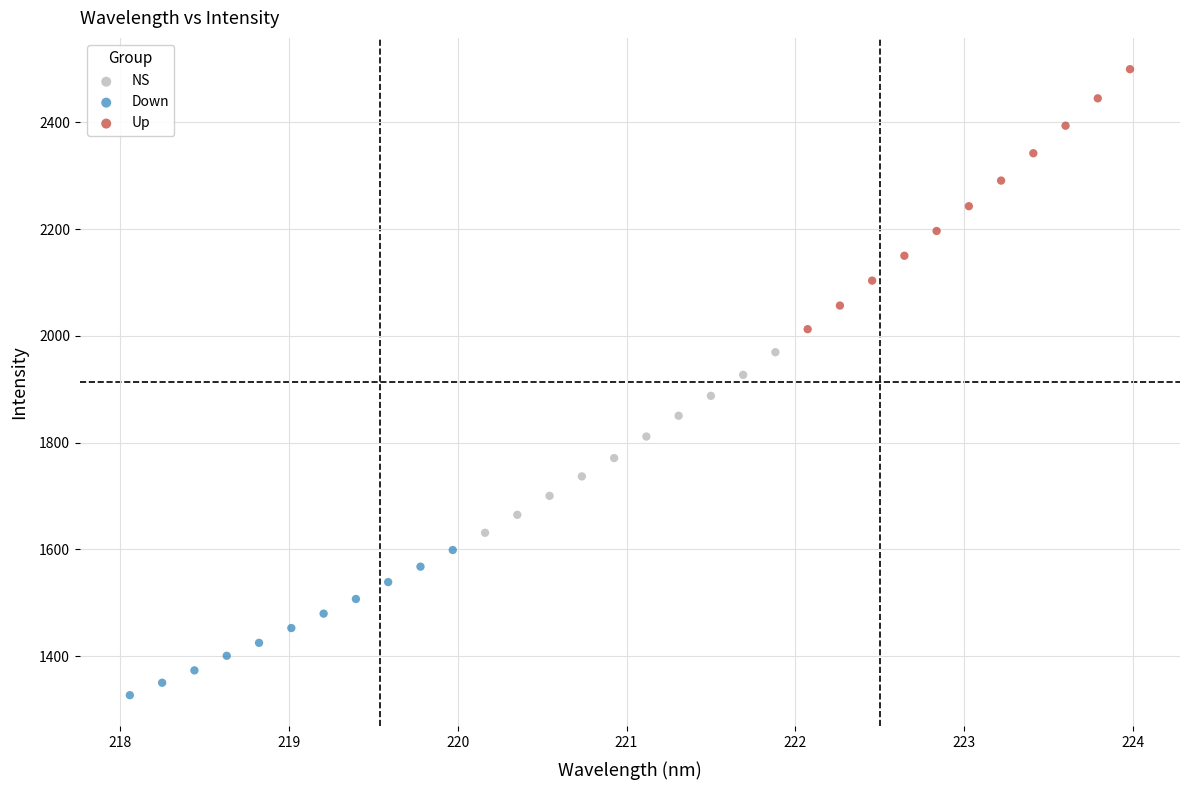

Which series reaches the minimum Y coordinate?

Down